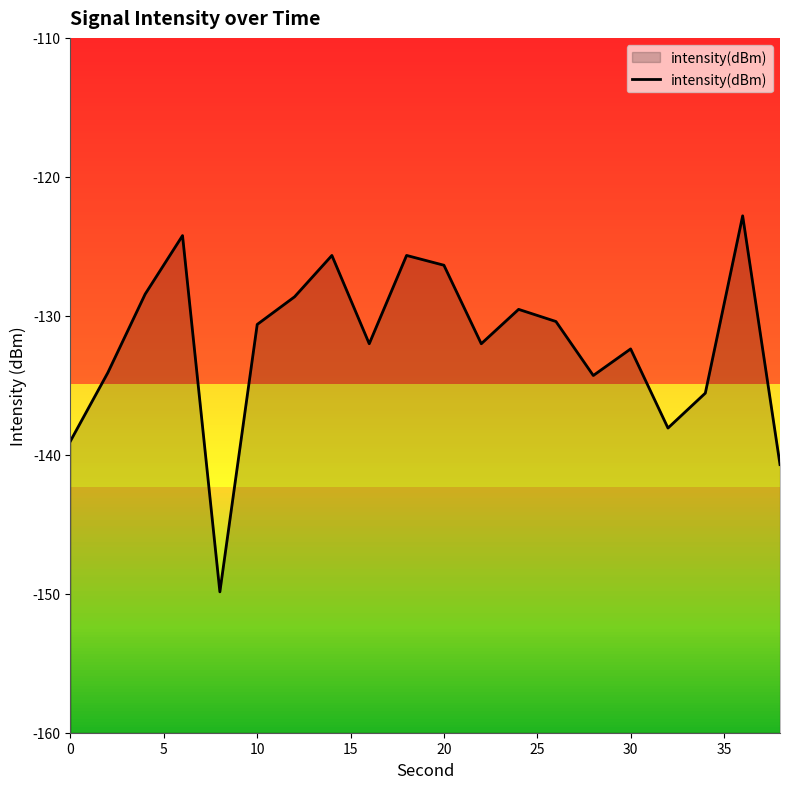

What is the highest value of the intensity(dBm) series?

-122.8